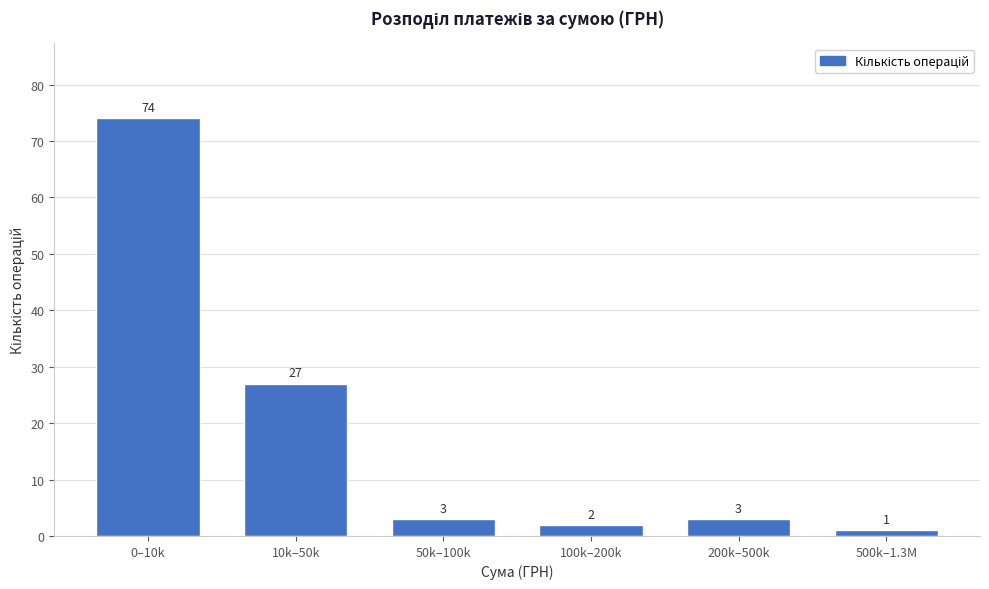

Reading right to left, list all the values displayed in this chart.

1	3	2	3	27	74